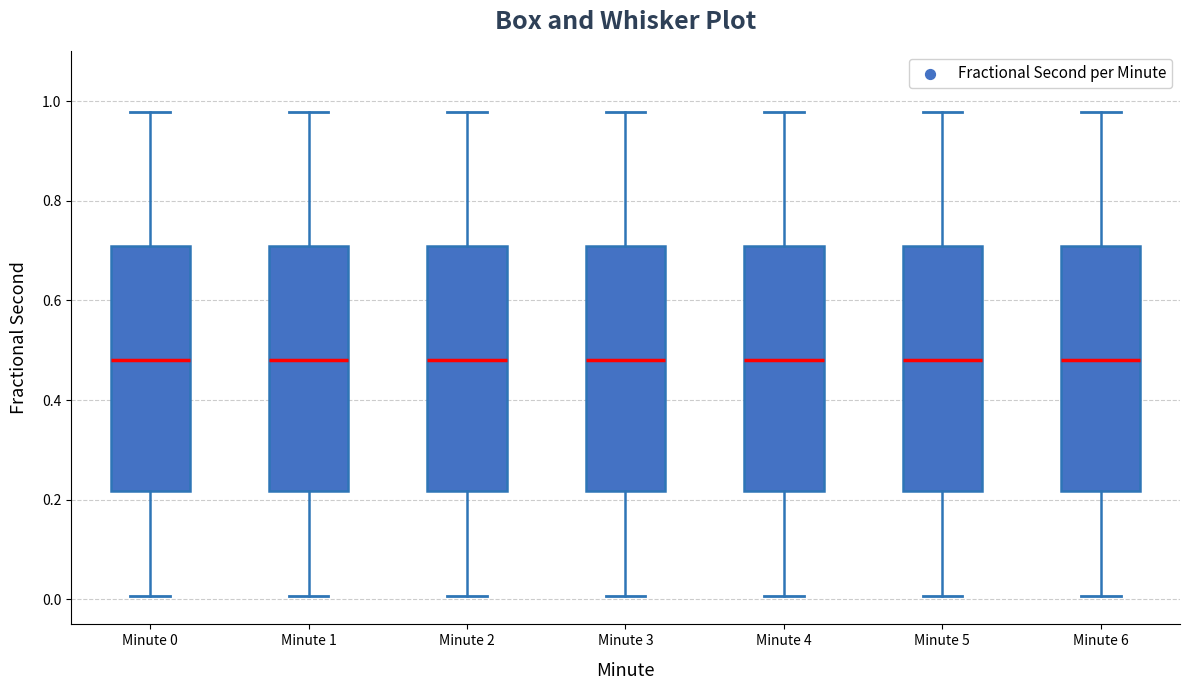

Reading left to right, read every box against the y-axis: the position of its median line, the range the box covers, and the ends of its whiskers. The values are not printed on the chart, so give them approximately, as read against the axis.

Minute 0: median 0.48, box 0.22 to 0.70, whiskers 0.00 to 0.98
Minute 1: median 0.48, box 0.22 to 0.70, whiskers 0.00 to 0.98
Minute 2: median 0.48, box 0.22 to 0.70, whiskers 0.00 to 0.98
Minute 3: median 0.48, box 0.22 to 0.70, whiskers 0.00 to 0.98
Minute 4: median 0.48, box 0.22 to 0.70, whiskers 0.00 to 0.98
Minute 5: median 0.48, box 0.22 to 0.70, whiskers 0.00 to 0.98
Minute 6: median 0.48, box 0.22 to 0.70, whiskers 0.00 to 0.98